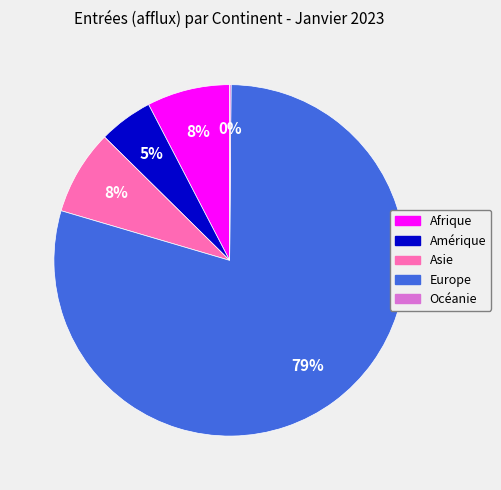

To the nearest percent, what is the difference between the largest and smallest slice percentages?

79%